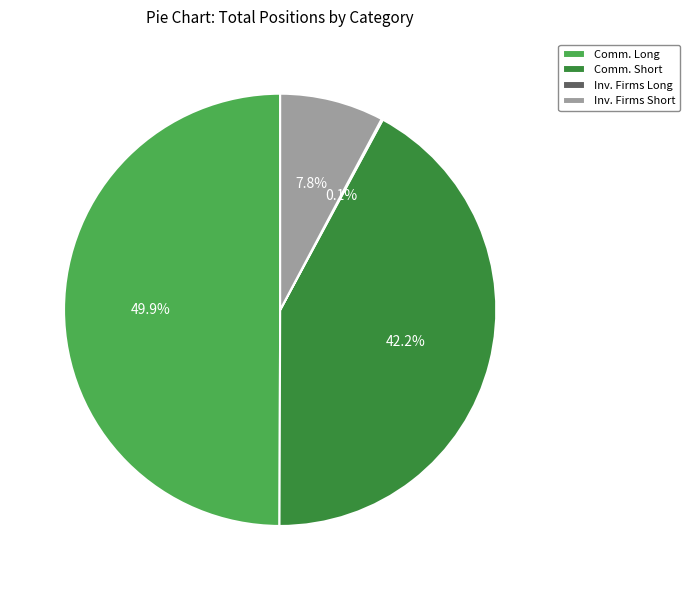

Does Inv. Firms Short account for over 50% of the chart?

No